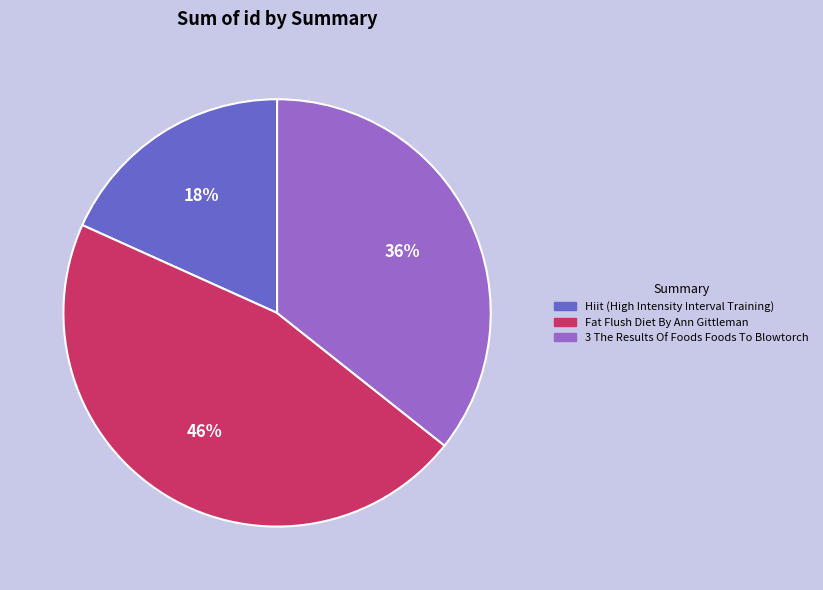

Is the sum of Hiit (High Intensity Interval Training) and 3 The Results Of Foods Foods To Blowtorch greater than half?

Yes